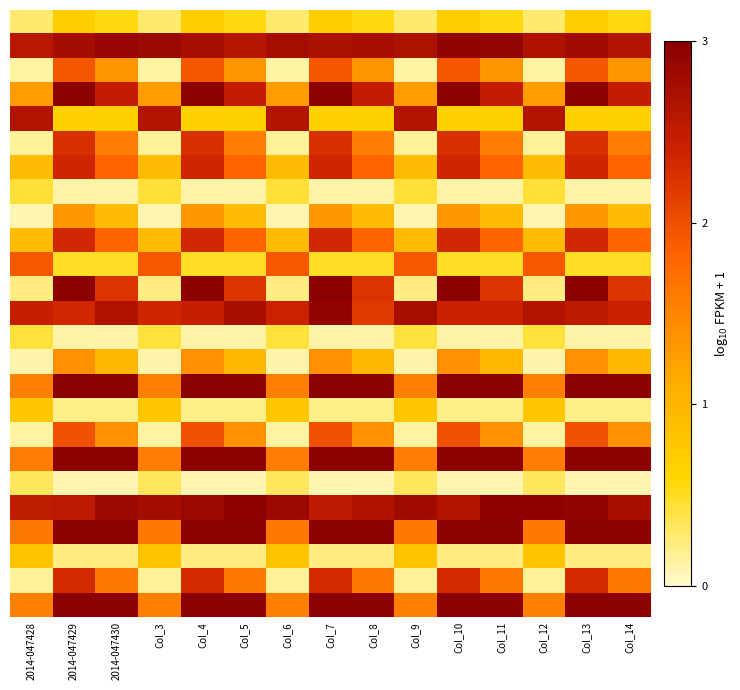

Between Col_4 and Col_5, which is larger?

Col_4